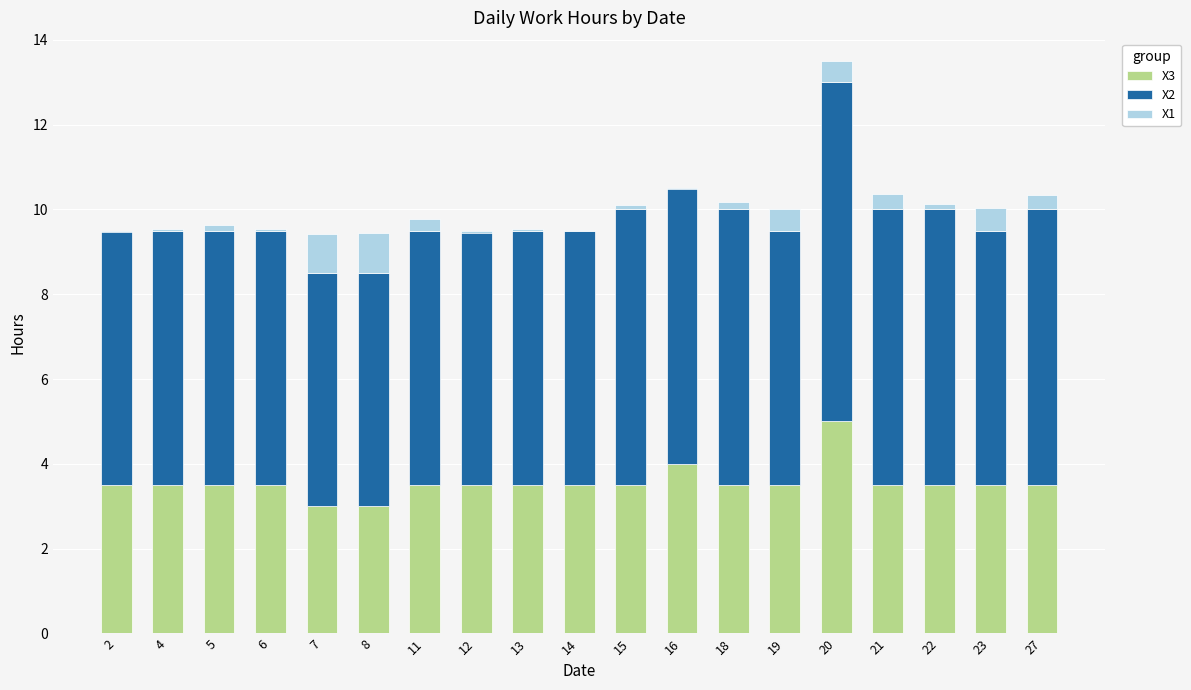

How many groups of bars are there?

19